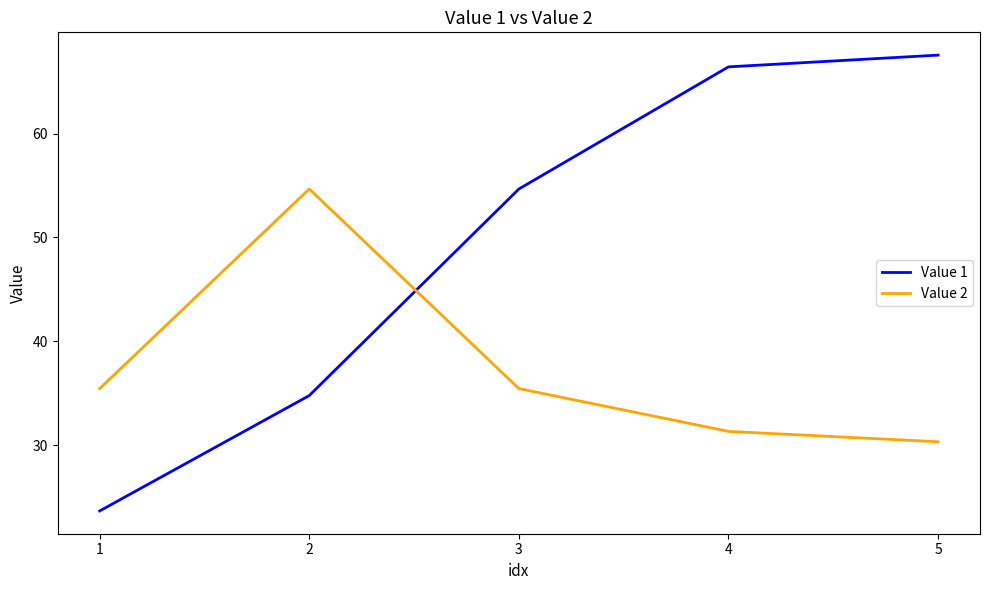

At which label is Value 1 closest to 45?

3